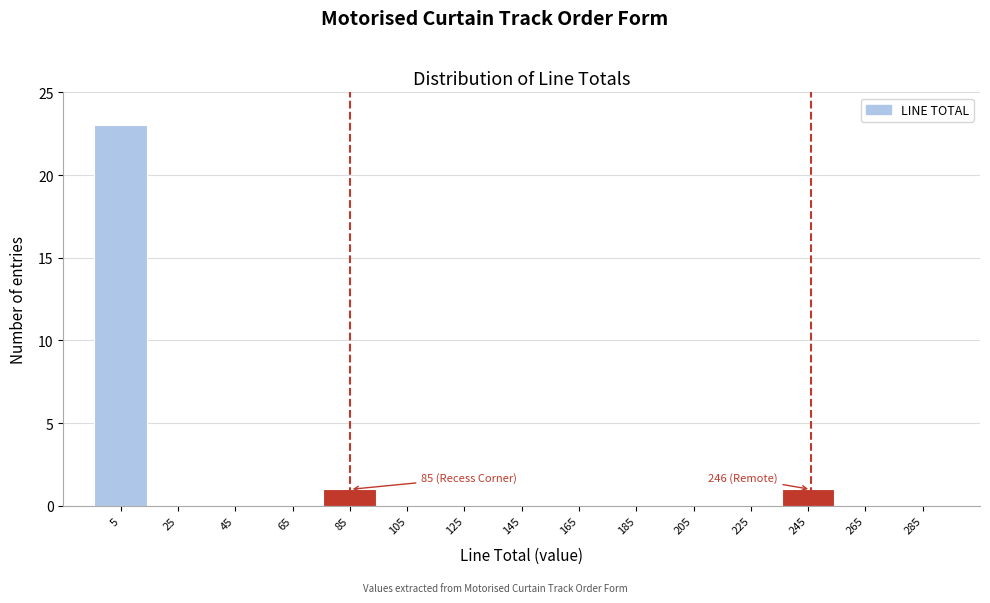

Which range on the x-axis has the tallest bar?

-5 to 15